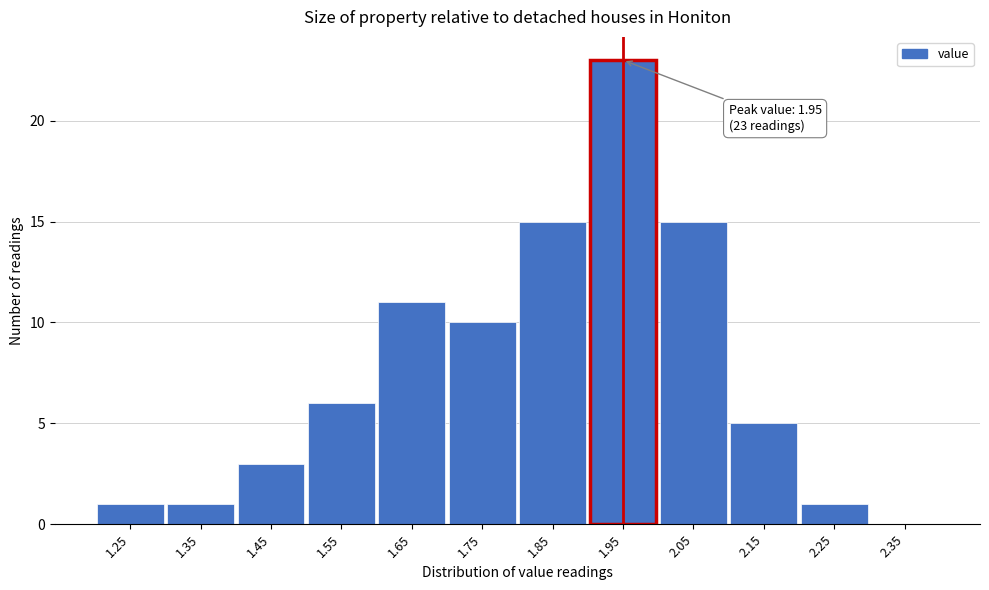

Reading left to right, list all the values displayed in this chart.

1.25=1	1.35=1	1.45=3	1.55=6	1.65=11	1.75=10	1.85=15	1.95=23	2.05=15	2.15=5	2.25=1	2.35=0